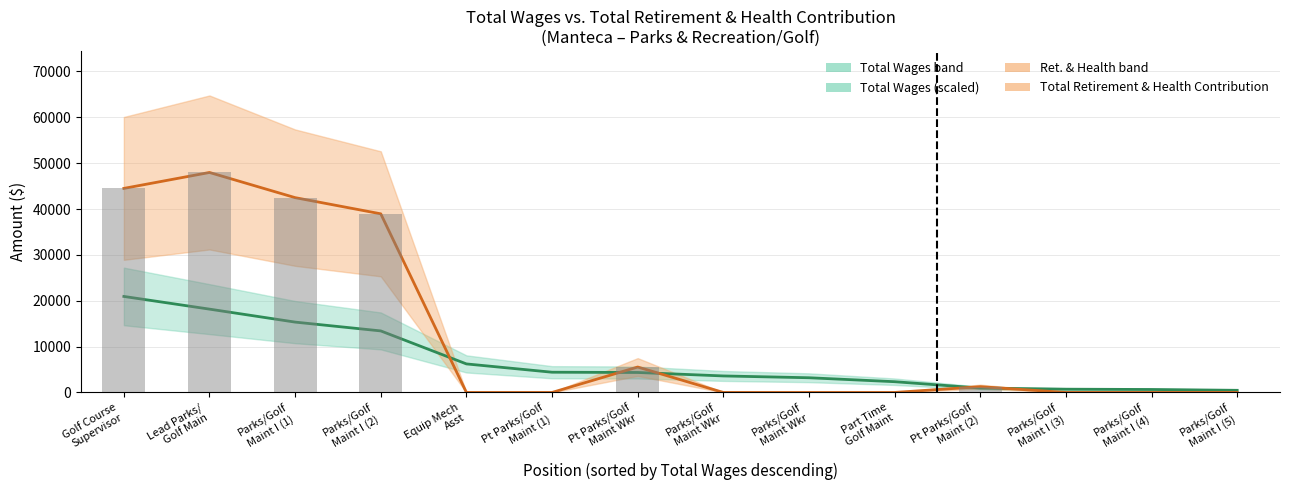

At which category is the sum across all series the highest?

Lead Parks/
Golf Main